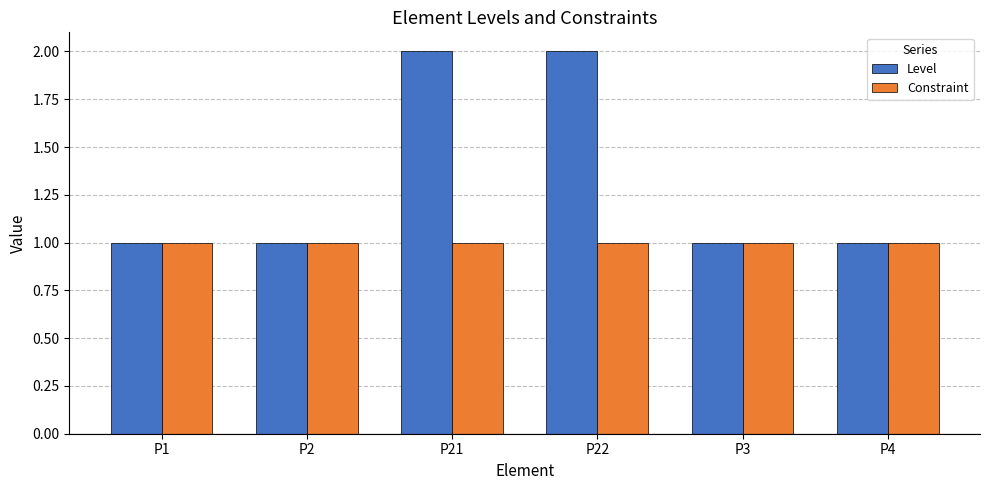

What is the difference between the maximum and minimum values in the Level series?

1